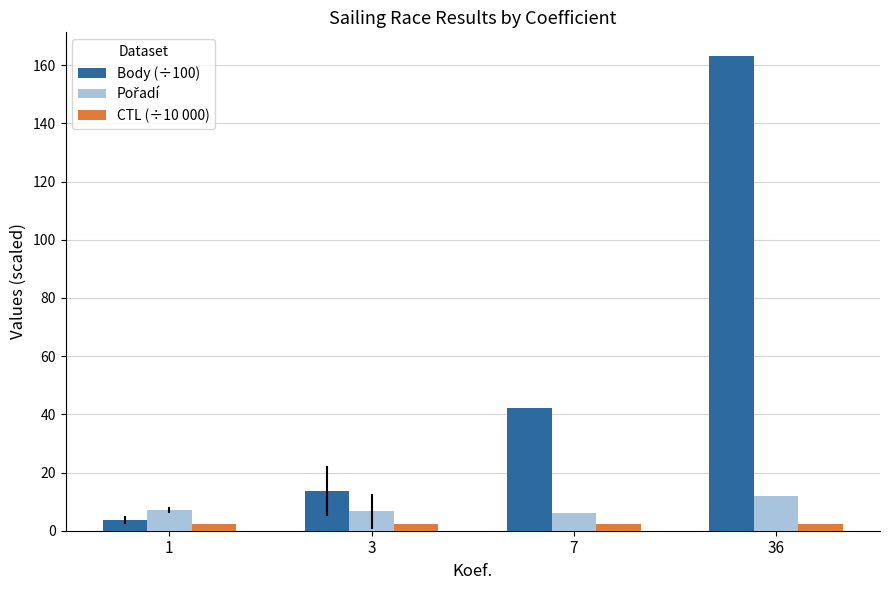

Which series has the widest spread of values?

Body (÷100)